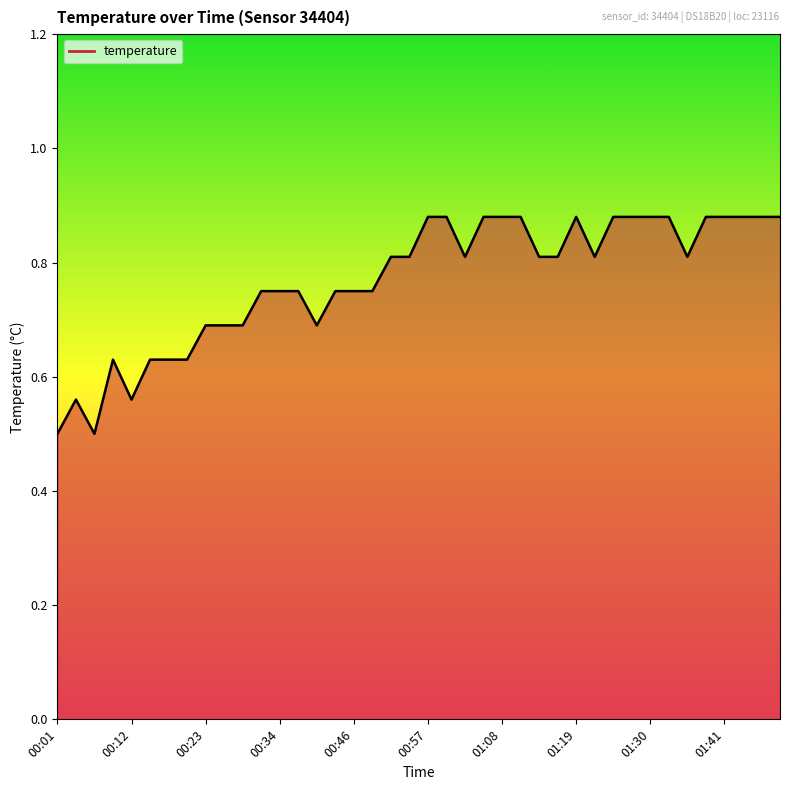

What is the minimum value shown in the chart?

0.5